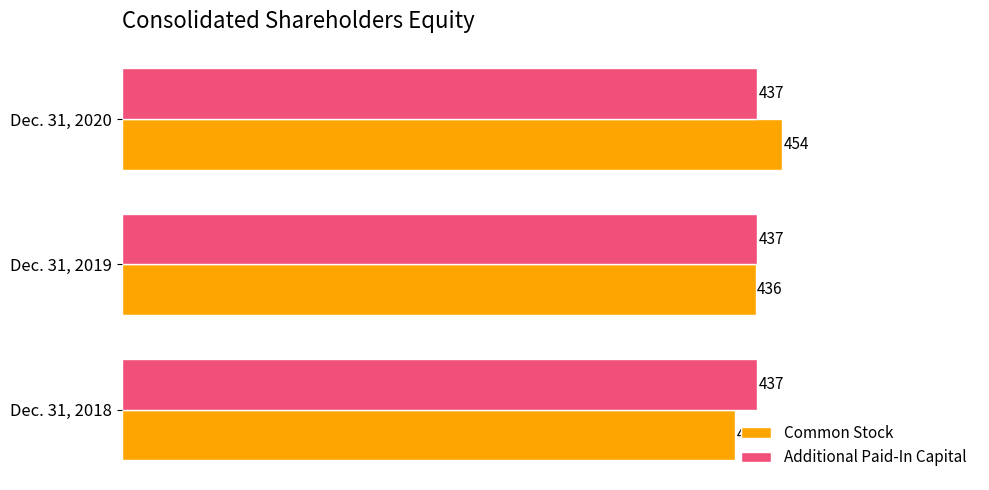

The value of Additional Paid-In Capital at Dec. 31, 2018 is 437. True or false?

True